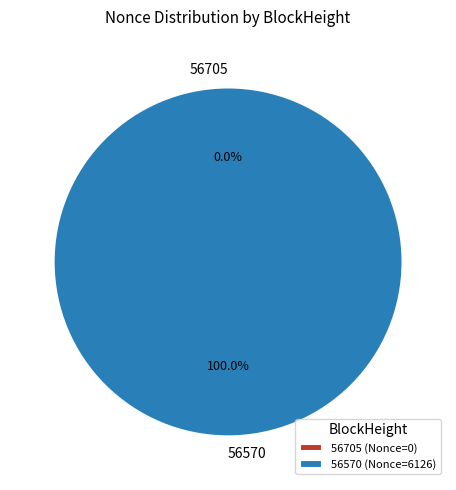

Which category has the biggest portion of the pie?

56570